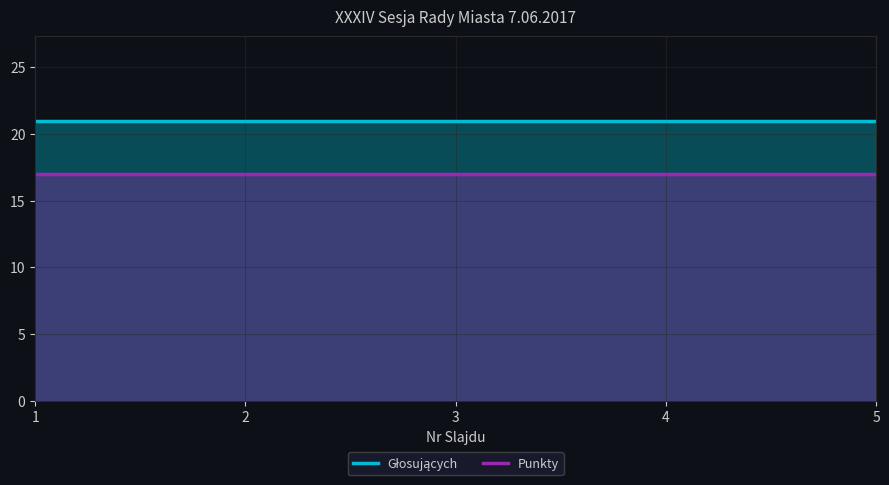

Rank the series by their maximum value, from lowest to highest.

Punkty, Głosujących